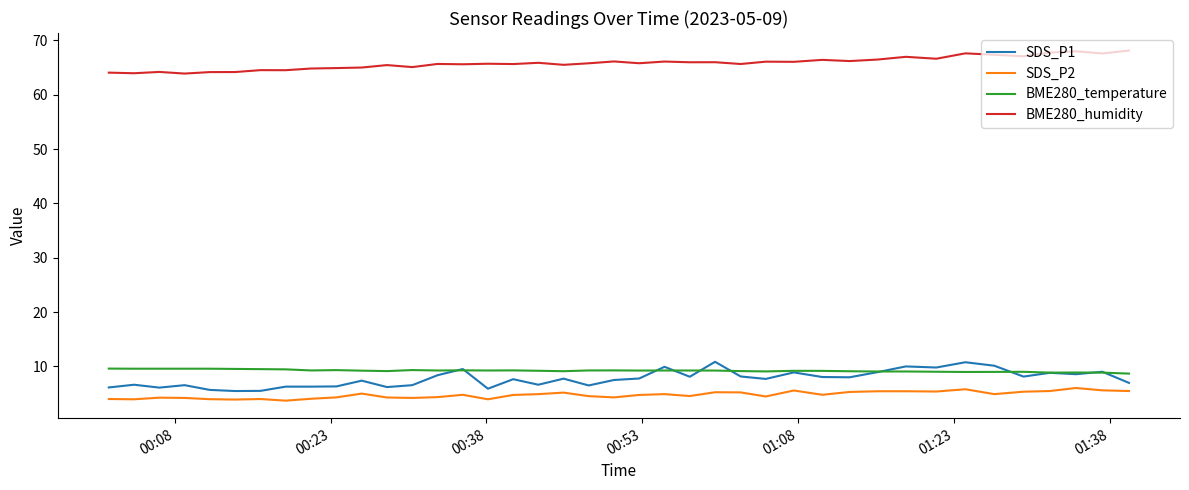

What is the maximum value shown in the chart?

68.1